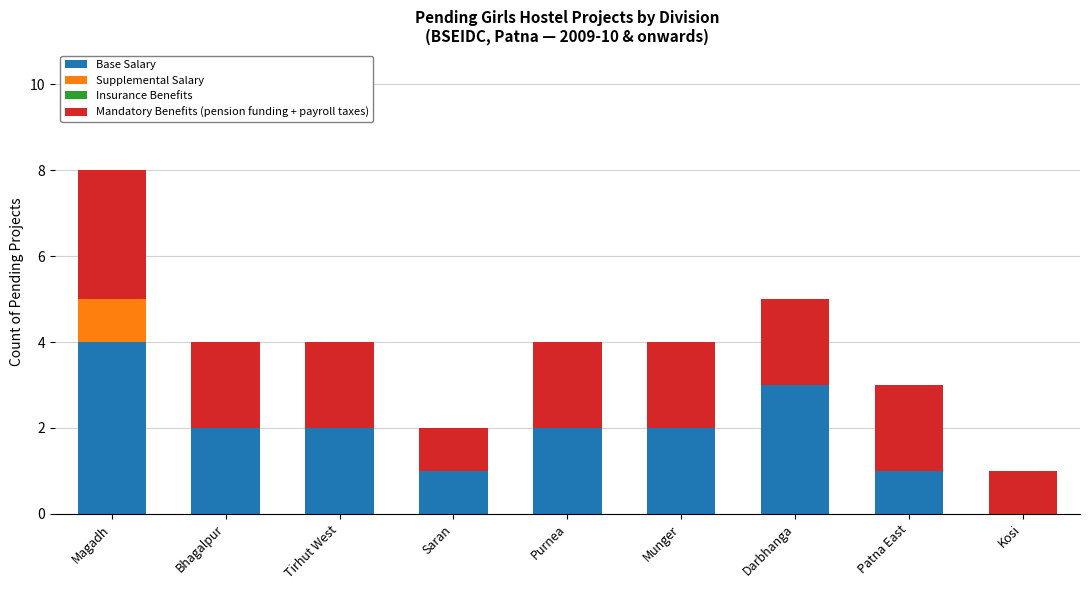

What is the sum of all Base Salary values?

17